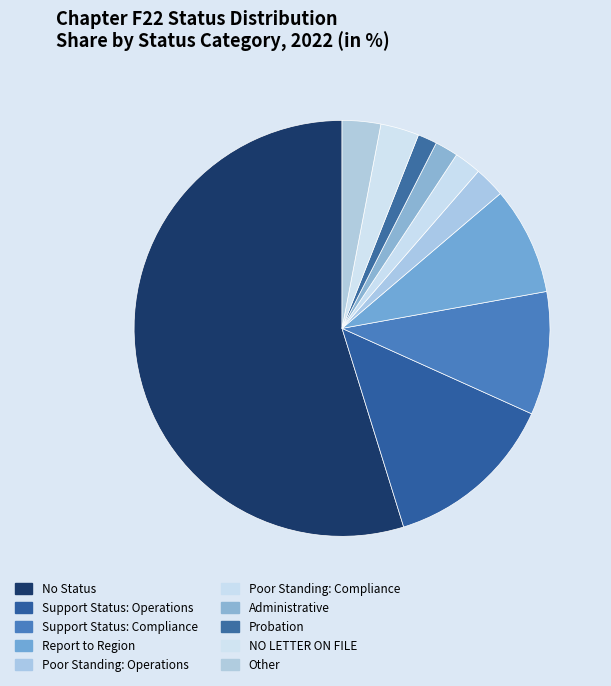

To the nearest percent, what is the combined percentage of Poor Standing: Operations and Support Status: Operations?

16%